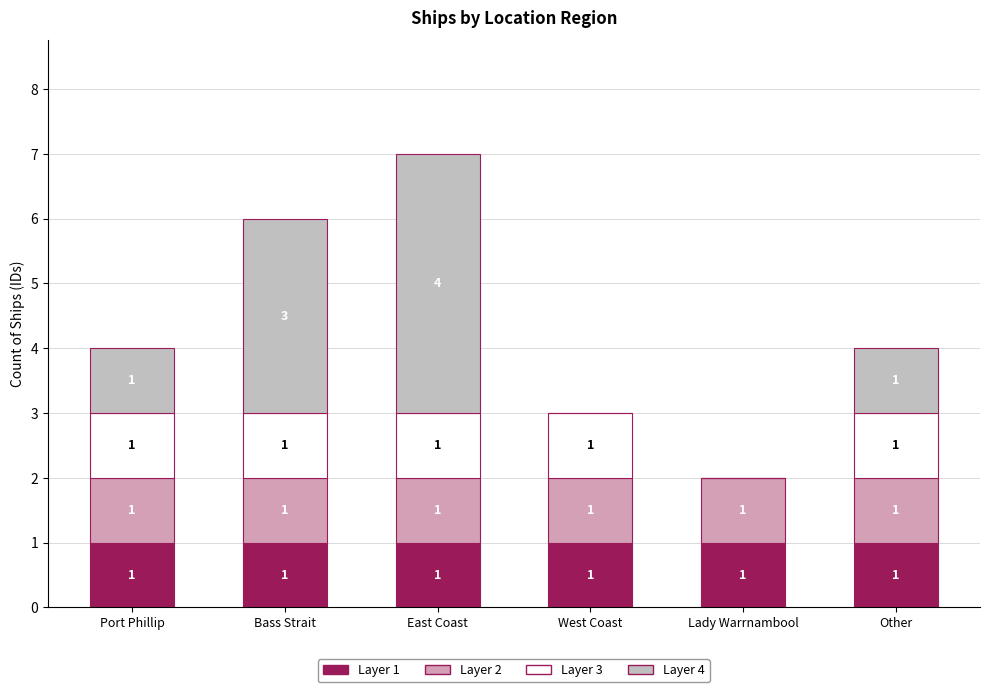

How many Layer 3 values are between 1 and 2?

5